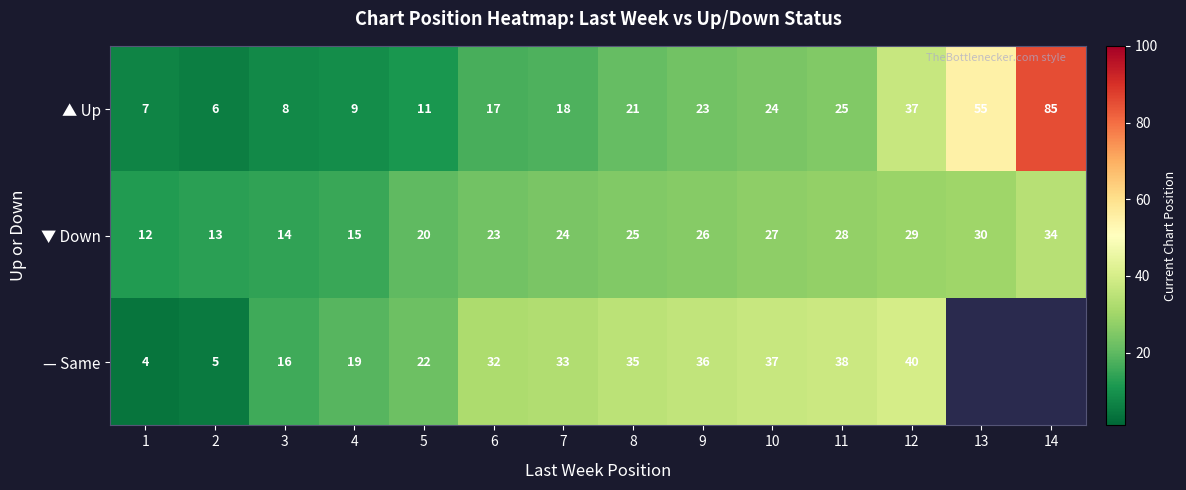

Rank the series at 6 from lowest to highest value.

▲ Up, ▼ Down, — Same